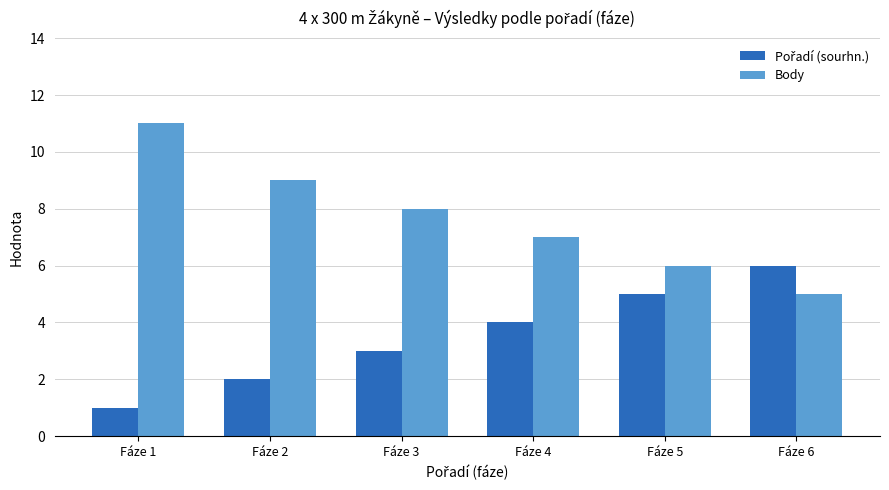

How many categories are shown in the chart?

6